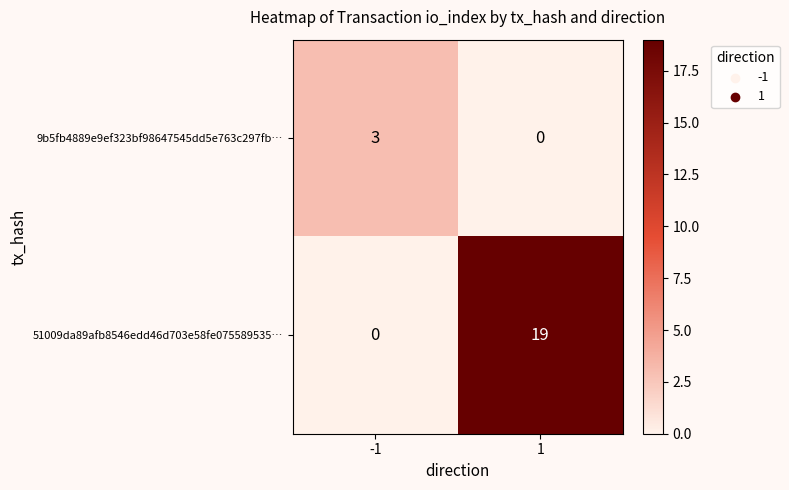

What is the sum of all 51009da89afb8546edd46d703e58fe075589535… values?

19